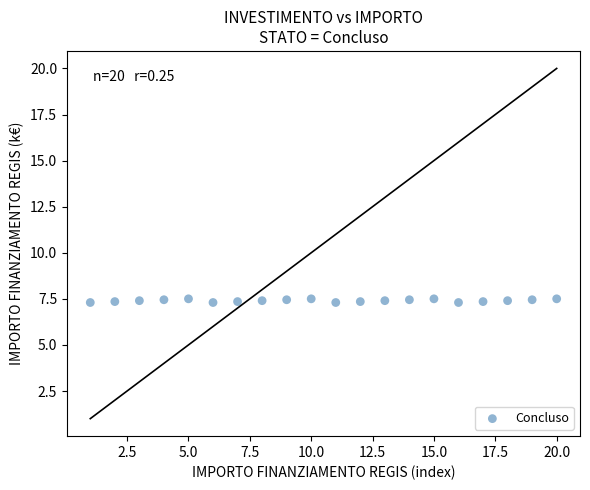

What is the range of X values (max minus min)?

19.0